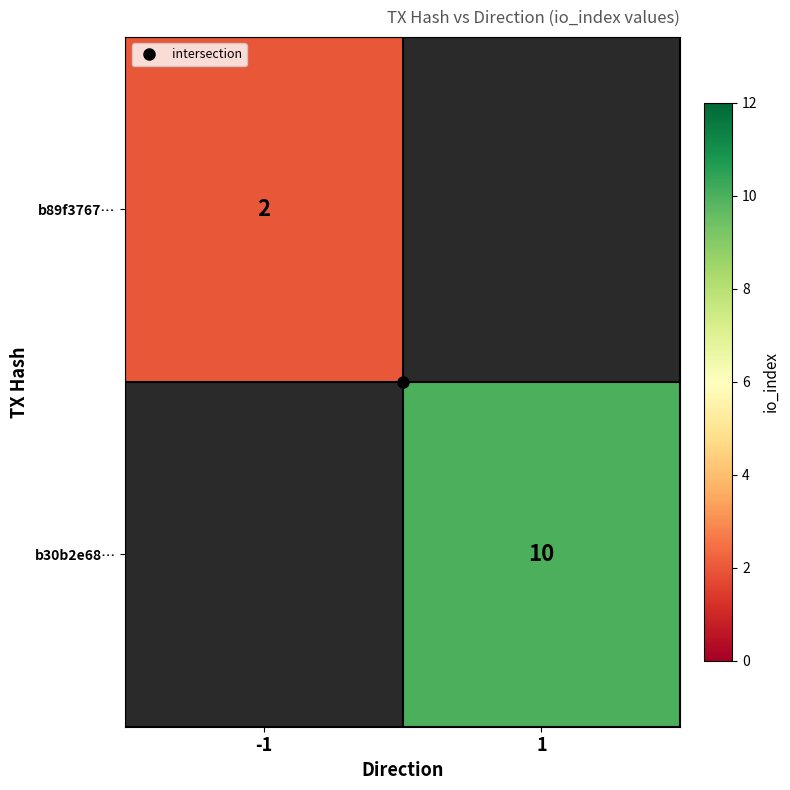

The value of b30b2e68… at 1 is 10.0. True or false?

True